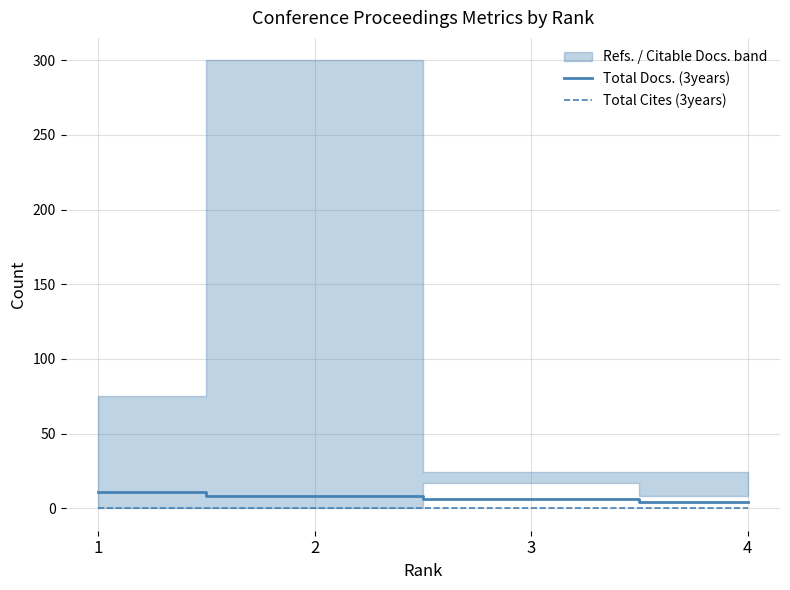

At which category is the sum across all series the highest?

1